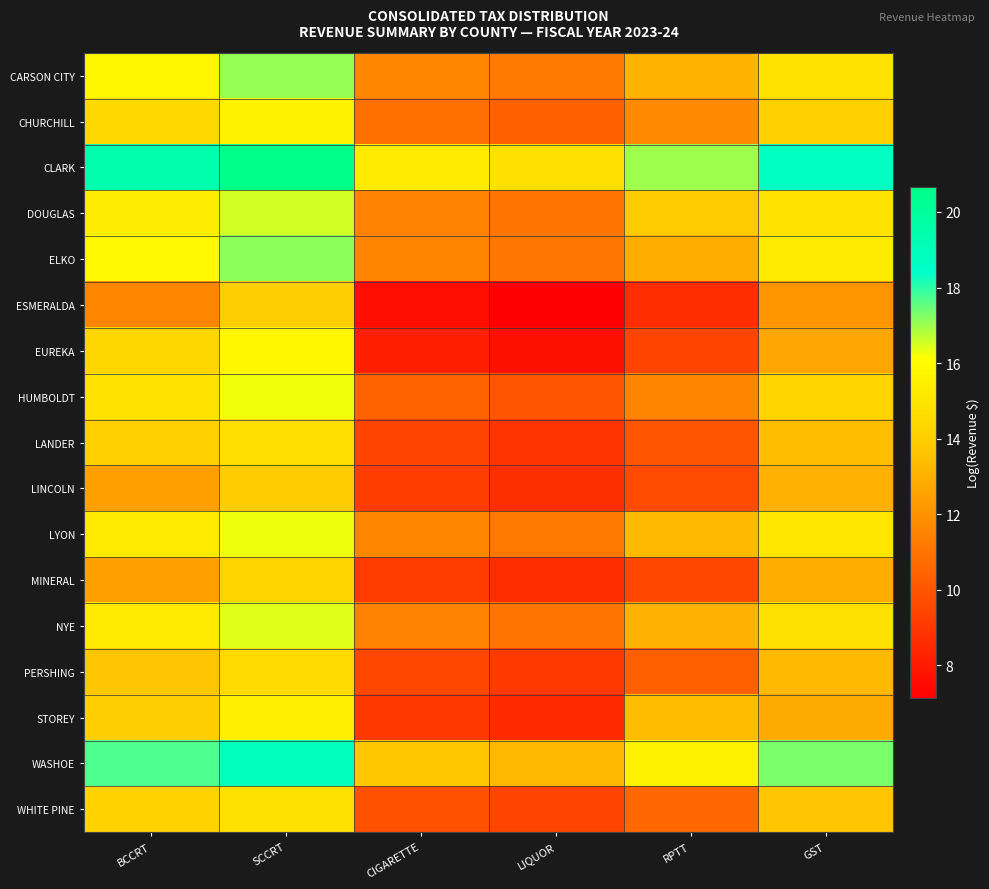

Reading left to right, list all the values displayed in this chart.

CARSON CITY: BCCRT=15.8	SCCRT=17.1	CIGARETTE=11.6	LIQUOR=11.1	RPTT=13.1	GST=14.9
CHURCHILL: BCCRT=14.5	SCCRT=15.6	CIGARETTE=10.8	LIQUOR=10.3	RPTT=11.7	GST=14.2
CLARK: BCCRT=19.4	SCCRT=20.7	CIGARETTE=15.3	LIQUOR=14.8	RPTT=17.0	GST=18.7
DOUGLAS: BCCRT=15.4	SCCRT=16.6	CIGARETTE=11.5	LIQUOR=11.0	RPTT=13.8	GST=14.9
ELKO: BCCRT=15.9	SCCRT=17.2	CIGARETTE=11.6	LIQUOR=11.1	RPTT=12.9	GST=15.3
ESMERALDA: BCCRT=11.6	SCCRT=14.0	CIGARETTE=7.6	LIQUOR=7.1	RPTT=8.7	GST=12.1
EUREKA: BCCRT=14.3	SCCRT=15.8	CIGARETTE=8.2	LIQUOR=7.7	RPTT=9.4	GST=12.6
HUMBOLDT: BCCRT=14.9	SCCRT=16.3	CIGARETTE=10.4	LIQUOR=10.0	RPTT=11.5	GST=14.3
LANDER: BCCRT=14.0	SCCRT=14.7	CIGARETTE=9.4	LIQUOR=8.9	RPTT=10.0	GST=13.4
LINCOLN: BCCRT=12.4	SCCRT=13.9	CIGARETTE=9.1	LIQUOR=8.7	RPTT=9.7	GST=13.0
LYON: BCCRT=15.2	SCCRT=16.3	CIGARETTE=11.6	LIQUOR=11.2	RPTT=13.3	GST=15.1
MINERAL: BCCRT=12.5	SCCRT=14.3	CIGARETTE=9.1	LIQUOR=8.6	RPTT=9.5	GST=12.9
NYE: BCCRT=15.2	SCCRT=16.4	CIGARETTE=11.5	LIQUOR=11.0	RPTT=13.0	GST=14.8
PERSHING: BCCRT=13.7	SCCRT=14.5	CIGARETTE=9.5	LIQUOR=9.1	RPTT=10.3	GST=13.3
STOREY: BCCRT=14.0	SCCRT=15.4	CIGARETTE=9.0	LIQUOR=8.6	RPTT=13.4	GST=12.8
WASHOE: BCCRT=17.7	SCCRT=18.9	CIGARETTE=13.8	LIQUOR=13.3	RPTT=15.6	GST=17.3
WHITE PINE: BCCRT=14.2	SCCRT=14.8	CIGARETTE=9.8	LIQUOR=9.4	RPTT=10.6	GST=13.7